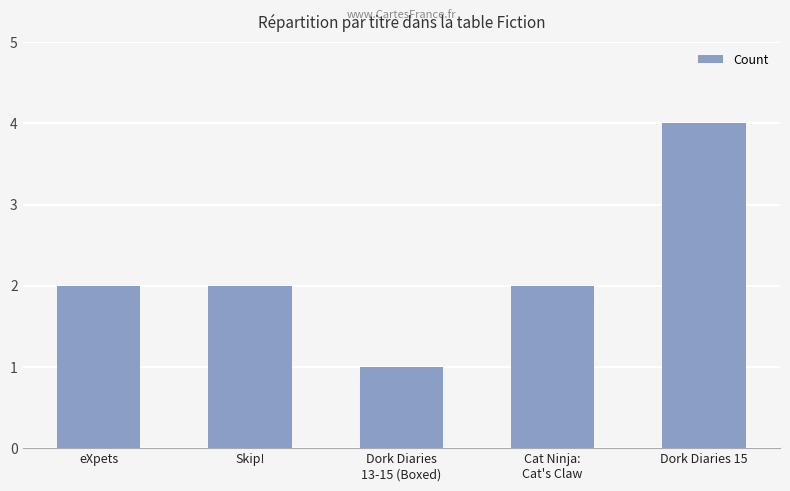

What is the value of the 2nd bar from the left?

2